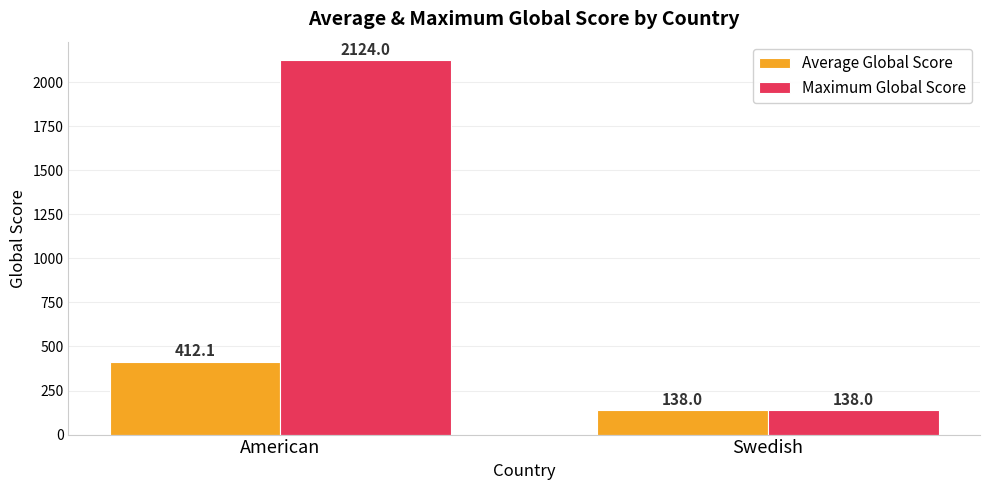

Count the Maximum Global Score values in the range 138 to 2124.

2